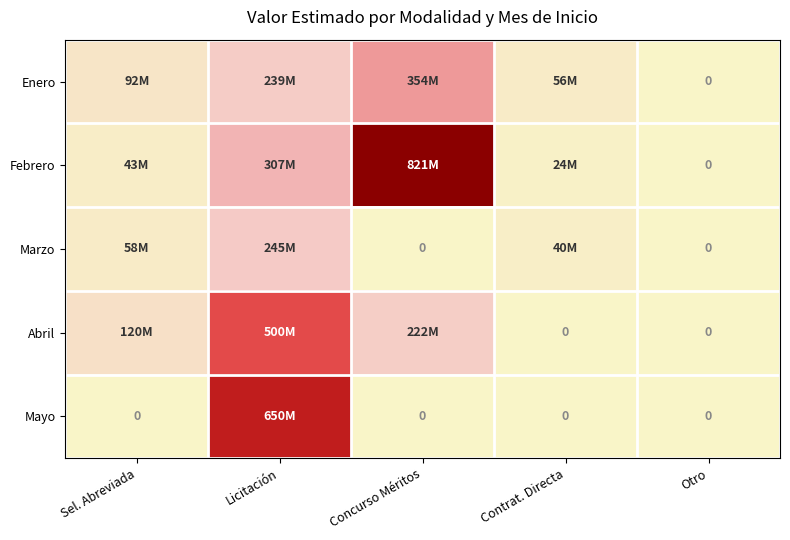

List the series in order of their peak value, highest first.

Febrero, Mayo, Abril, Enero, Marzo